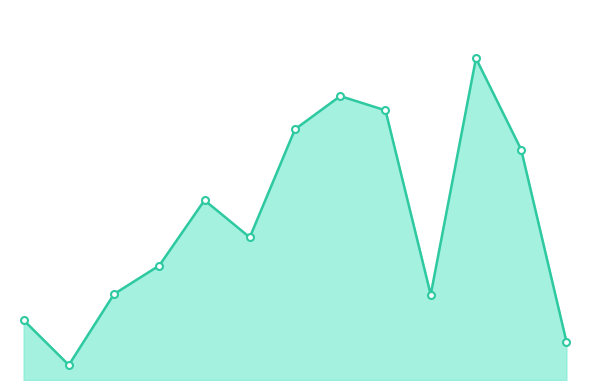

Is this an area chart (filled region under the line)?

Yes